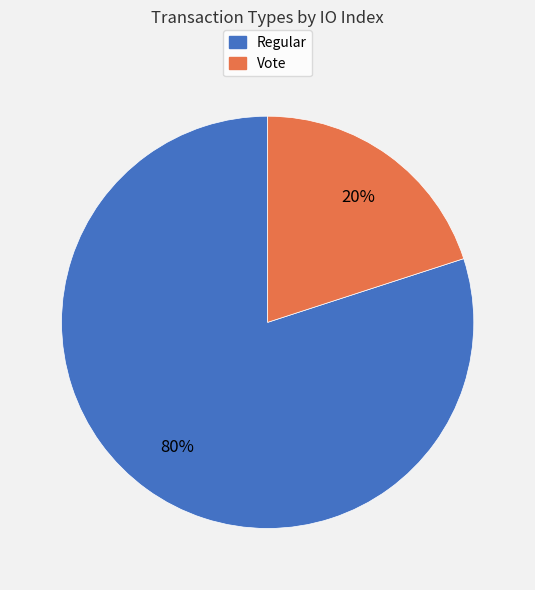

Rank the categories by value from lowest to highest.

Vote, Regular